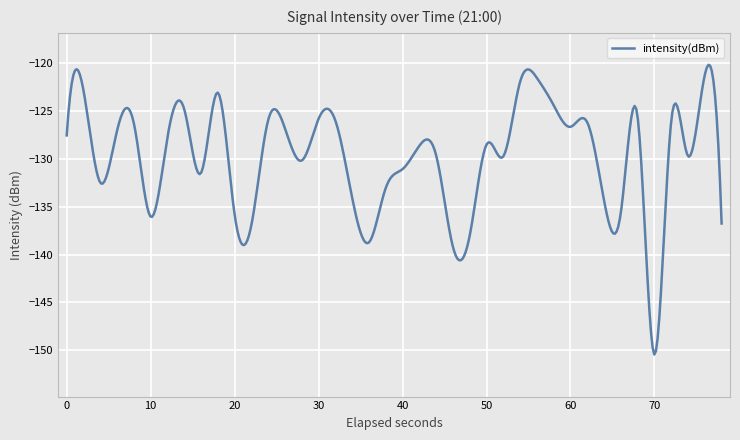

What is the maximum value shown in the chart?

-120.2